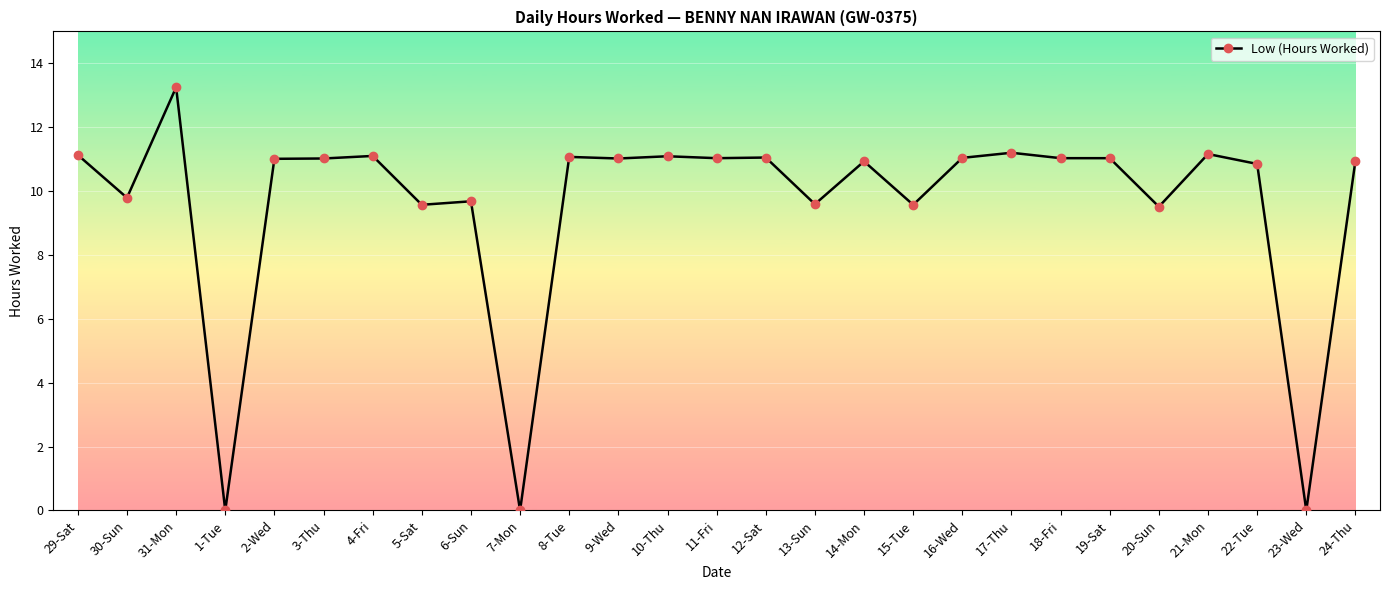

At which category does the chart reach its peak across all series?

31-Mon